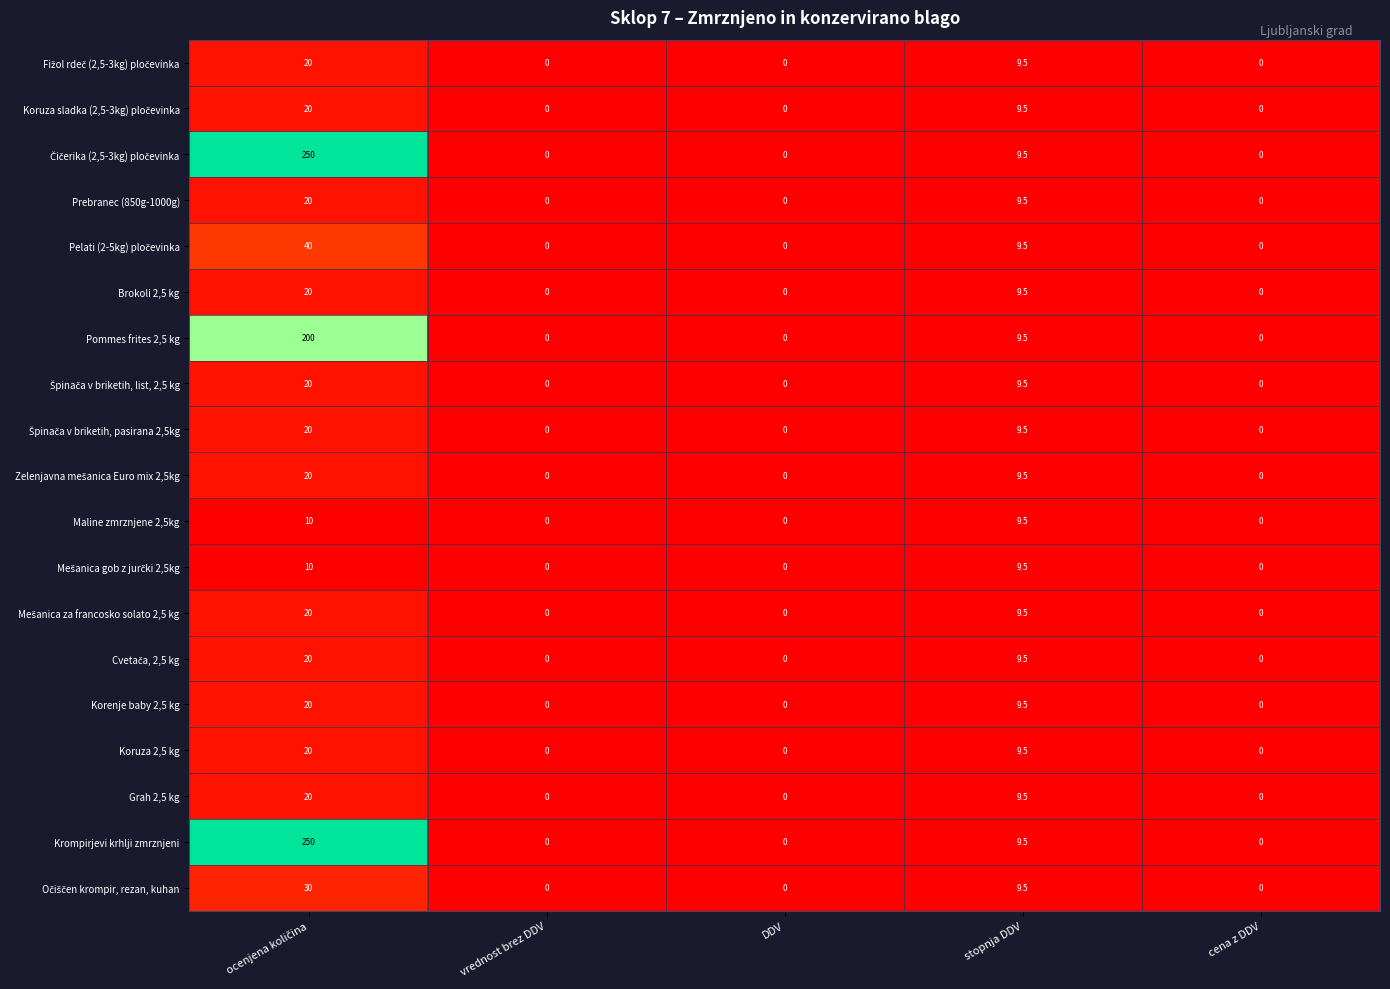

What is the difference between the maximum and minimum values in the Prebranec (850g-1000g) series?

20.0